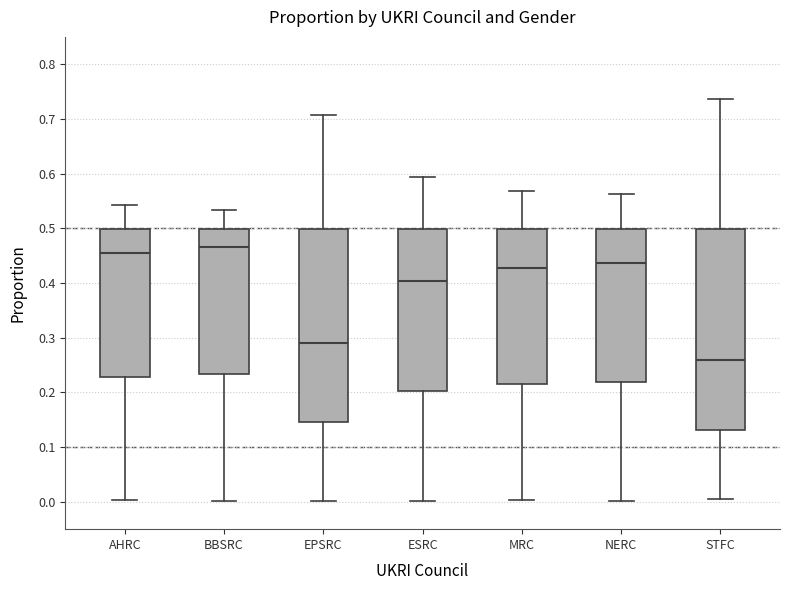

Reading left to right, transcribe this box plot: for each box, give where its median line is, the range the box spans, and where its two whiskers end, as read against the y-axis. The values are not printed on the chart, so give them approximately, as read against the axis.

AHRC: median 0.45, box 0.23 to 0.50, whiskers 0.00 to 0.54
BBSRC: median 0.47, box 0.23 to 0.50, whiskers 0.00 to 0.53
EPSRC: median 0.29, box 0.15 to 0.50, whiskers 0.00 to 0.71
ESRC: median 0.40, box 0.20 to 0.50, whiskers 0.00 to 0.59
MRC: median 0.43, box 0.22 to 0.50, whiskers 0.00 to 0.57
NERC: median 0.44, box 0.22 to 0.50, whiskers 0.00 to 0.56
STFC: median 0.26, box 0.13 to 0.50, whiskers 0.00 to 0.74